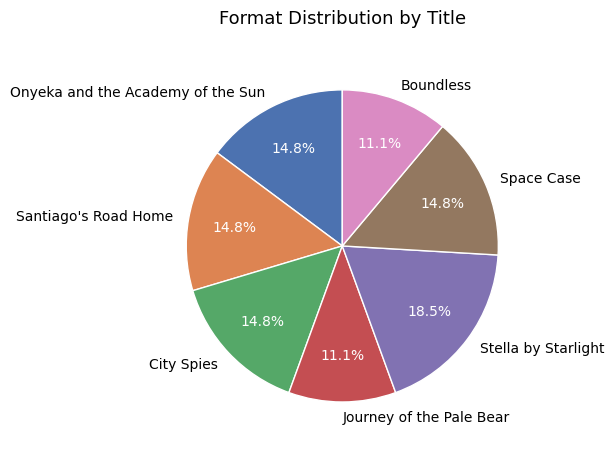

Which has a higher value, Santiago's Road Home or Journey of the Pale Bear?

Santiago's Road Home